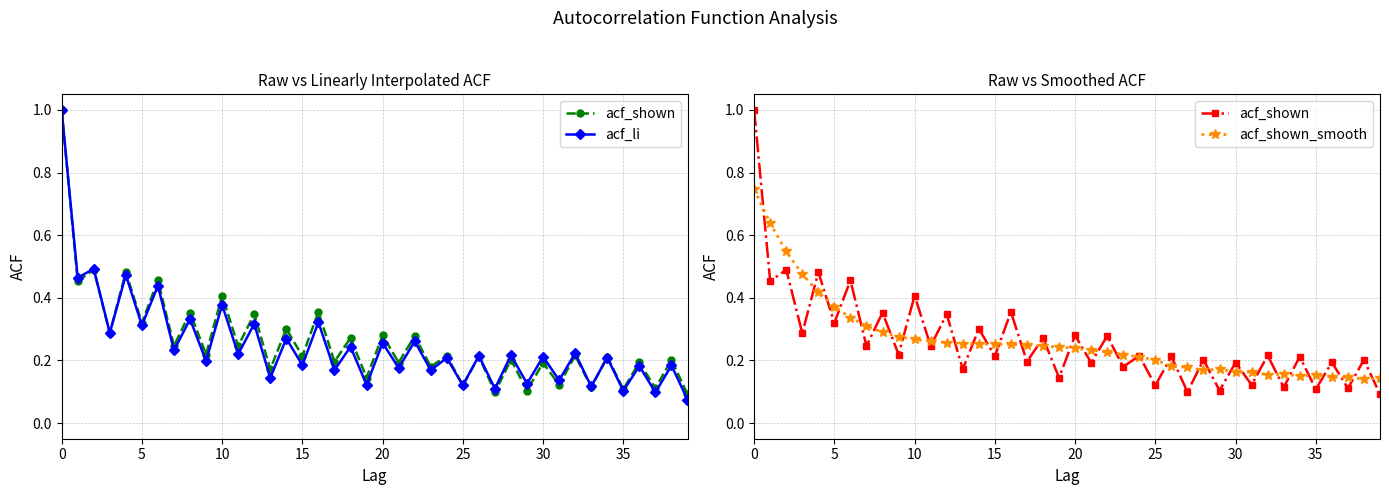

Is the value of acf_li at 20 greater than the value of acf_shown at 39?

Yes